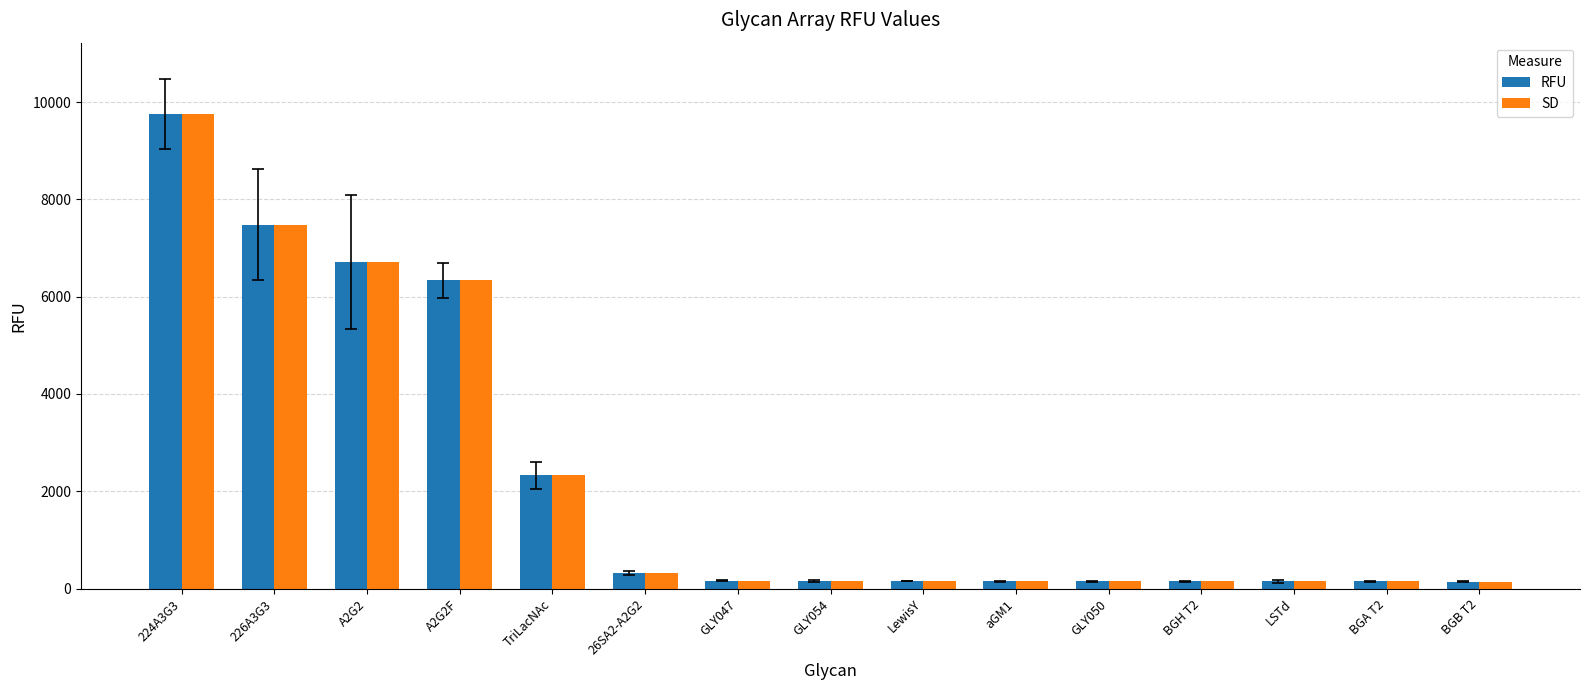

Read the RFU value at A2G2F.

6338.0